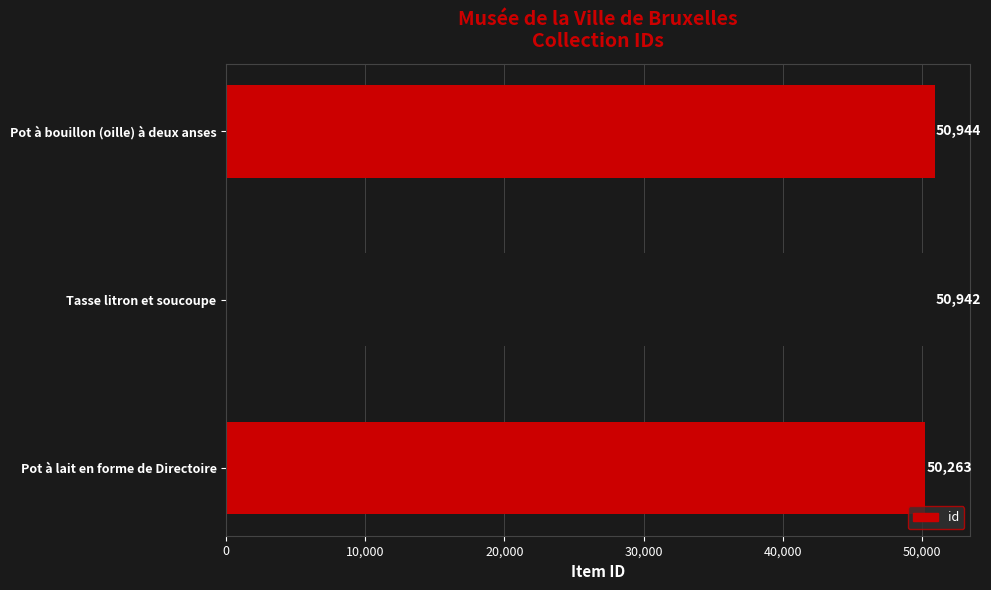

True or false: the data shows 34473 at Pot à bouillon (oille) à deux anses.

False